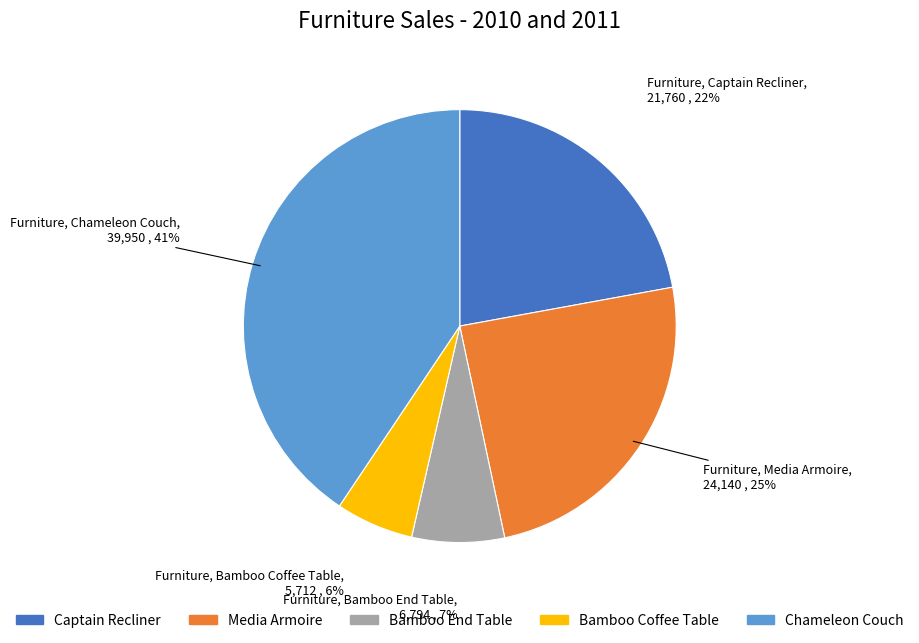

How many segments does this pie chart have?

5